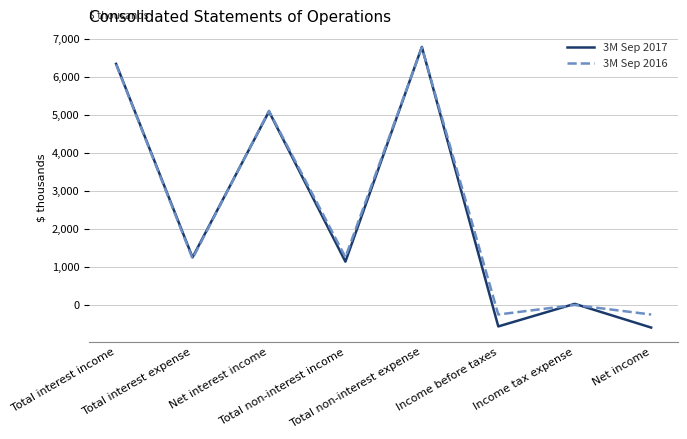

What is the greatest value displayed?

6786